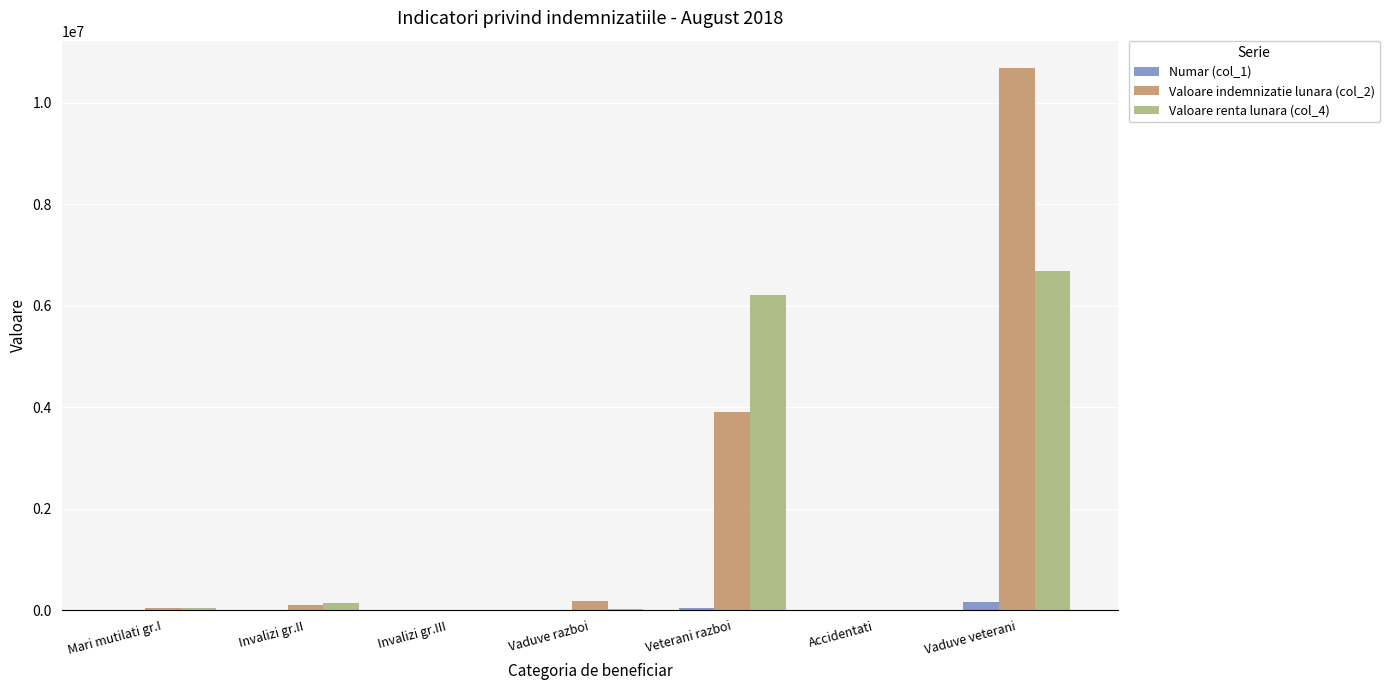

Which series has the widest spread of values?

Valoare indemnizatie lunara (col_2)